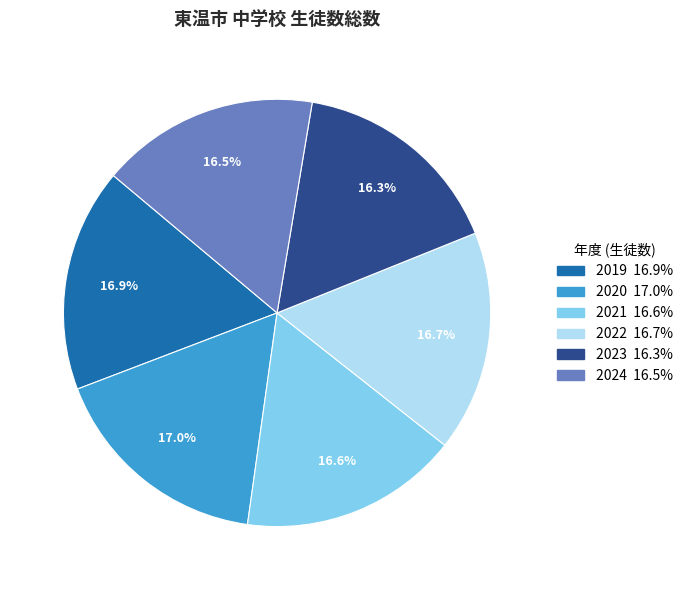

To the nearest percent, what is the average slice percentage?

17%